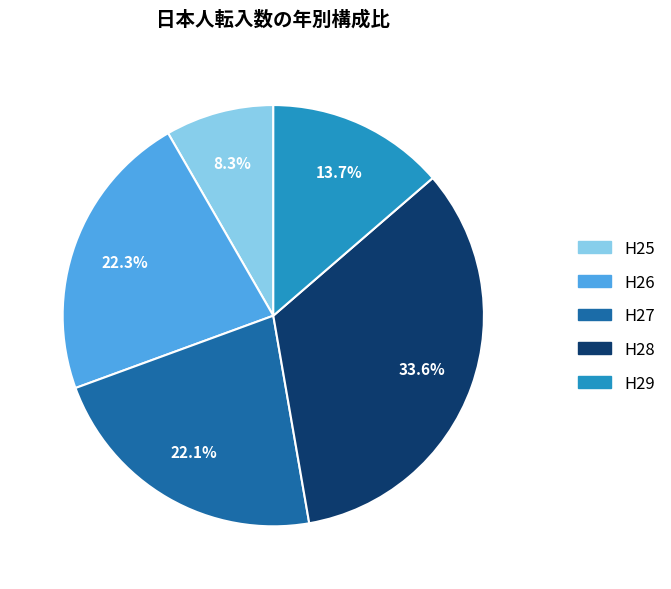

To the nearest percent, what is the average slice percentage?

20%